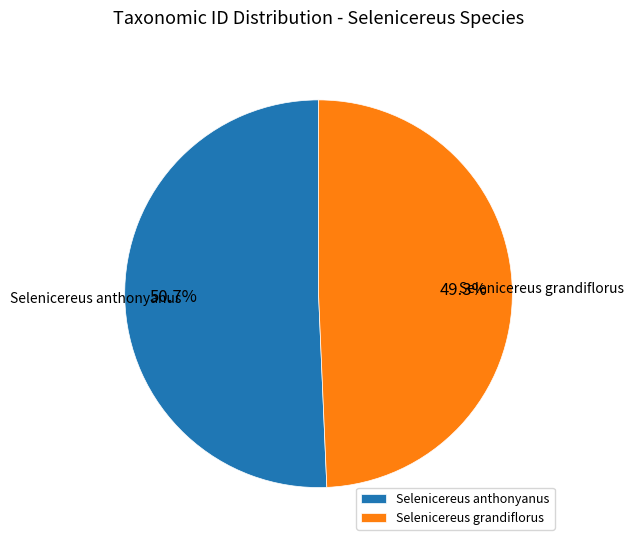

True or false: Selenicereus grandiflorus accounts for 49% of the total.

True